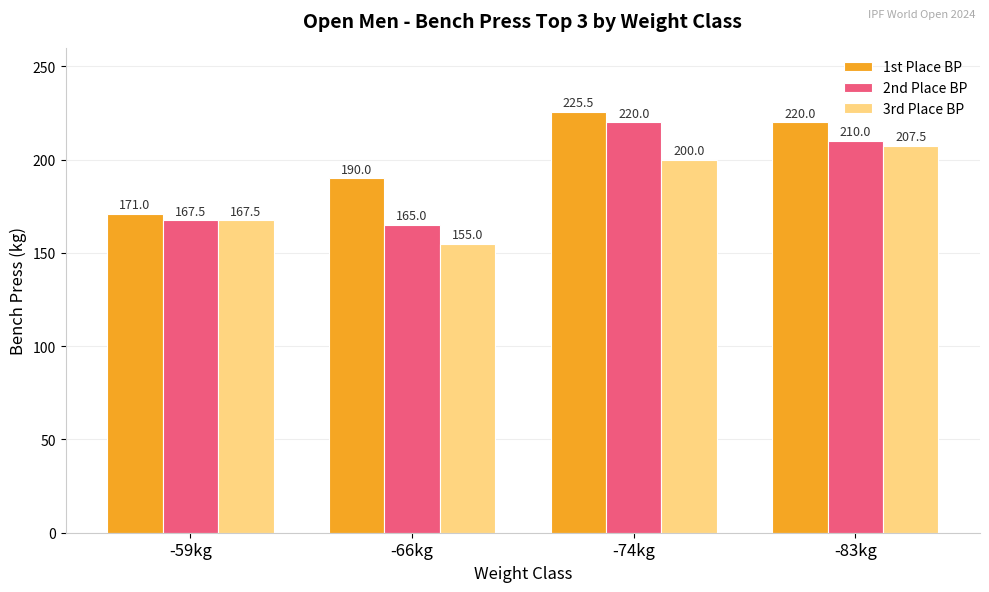

Which series has the widest spread of values?

2nd Place BP